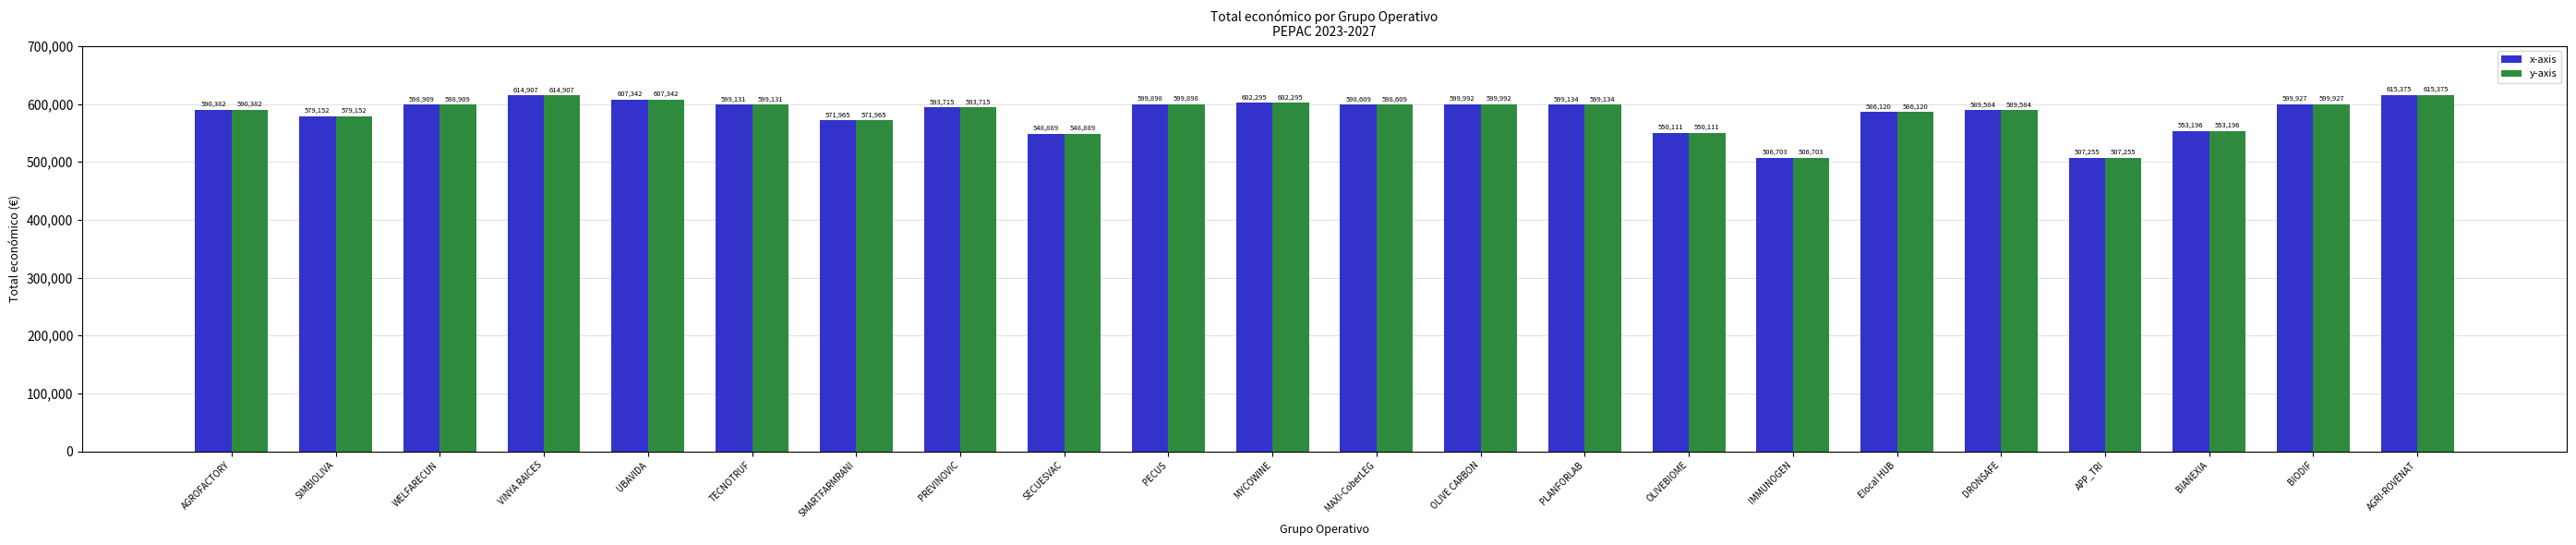

What is the sum of the y-axis values at APP_TRI and BIANEXIA?

1060451